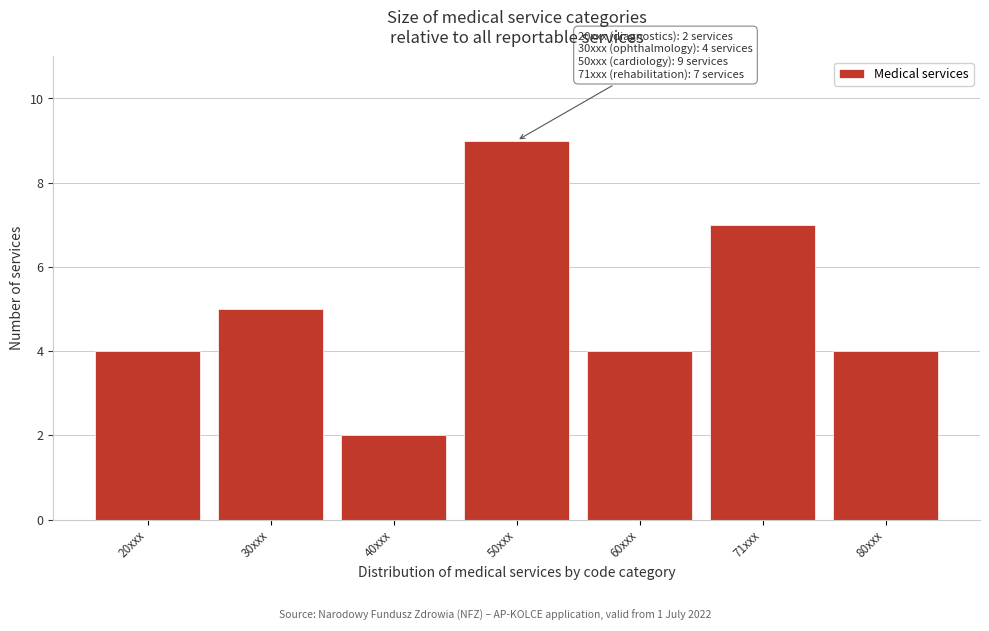

Reading left to right, extract all data points from this chart.

4	5	2	9	4	7	4